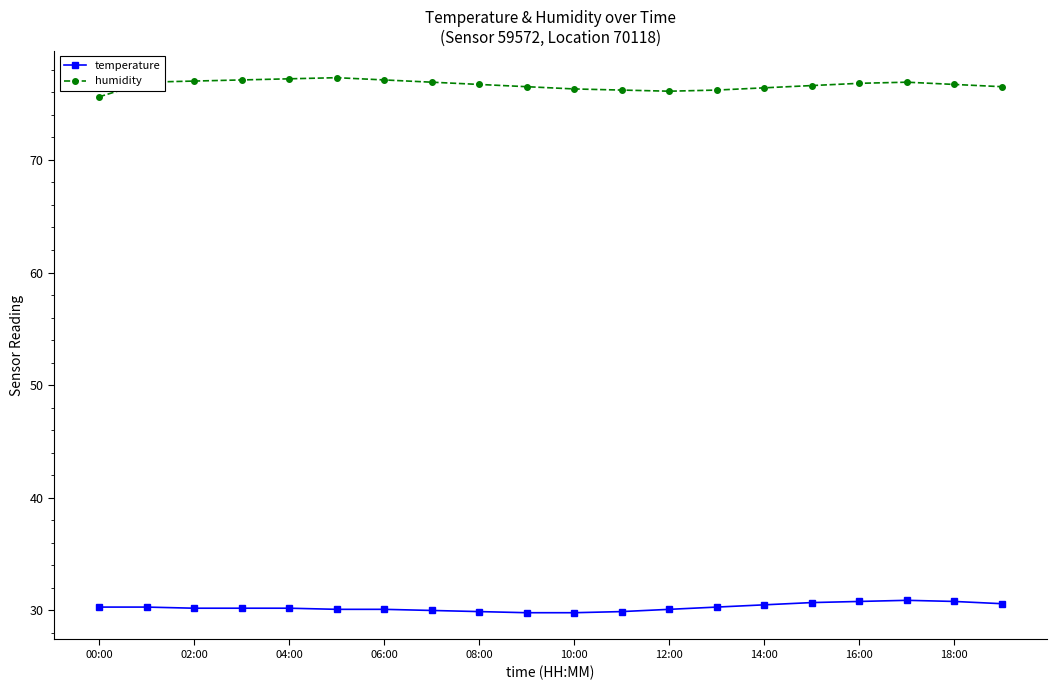

What are all the series names shown in the legend?

temperature, humidity